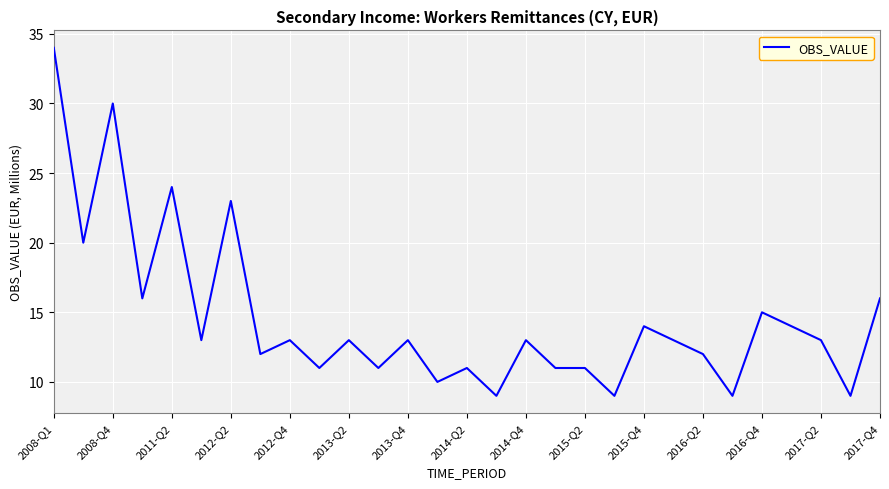

What is the difference between the maximum and minimum values?

25